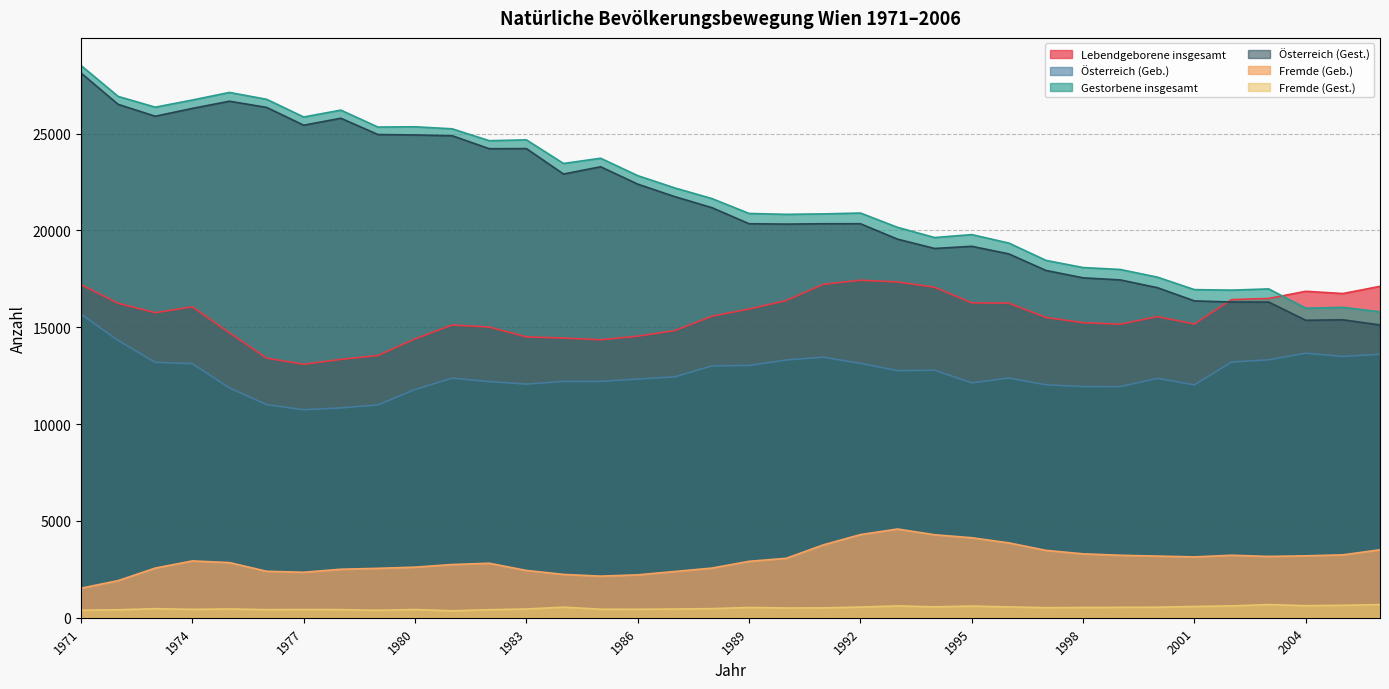

The Gestorbene insgesamt series shows 25247 at 1981. True or false?

True